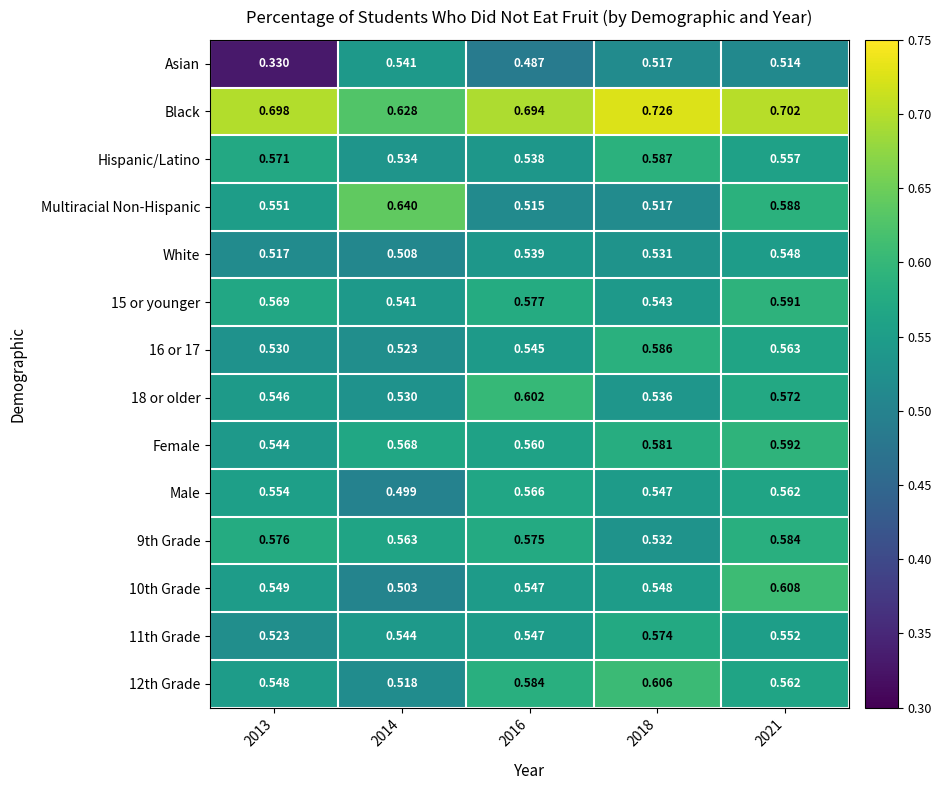

How many series are shown in this chart?

14